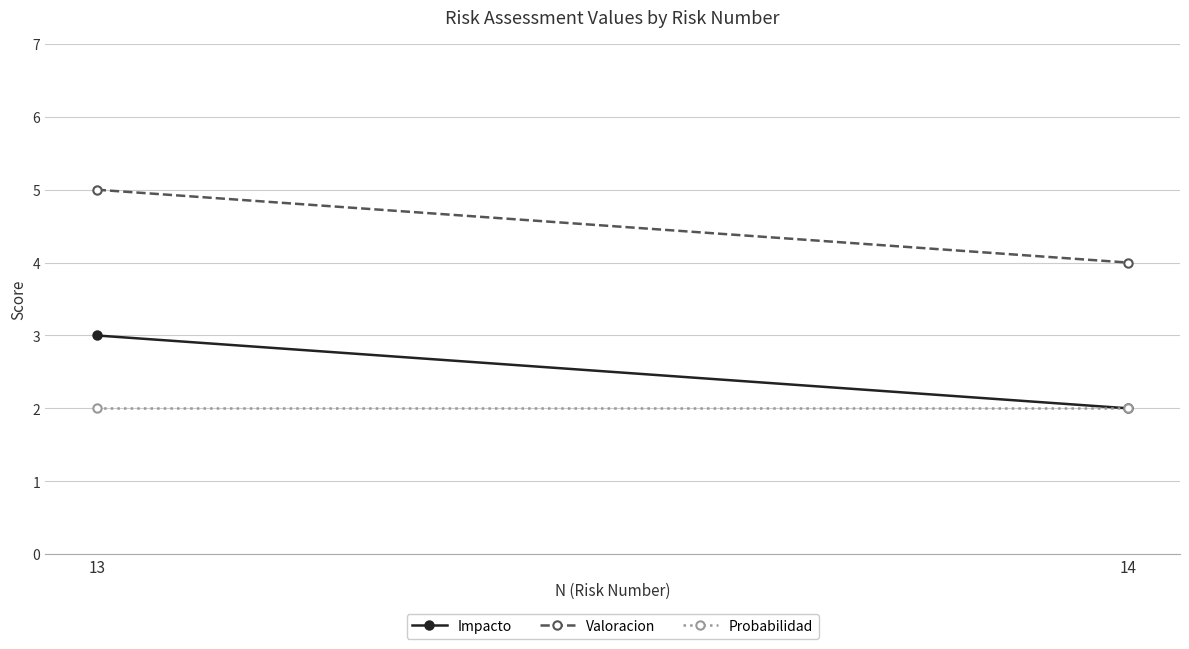

What is the minimum value shown in the chart?

2